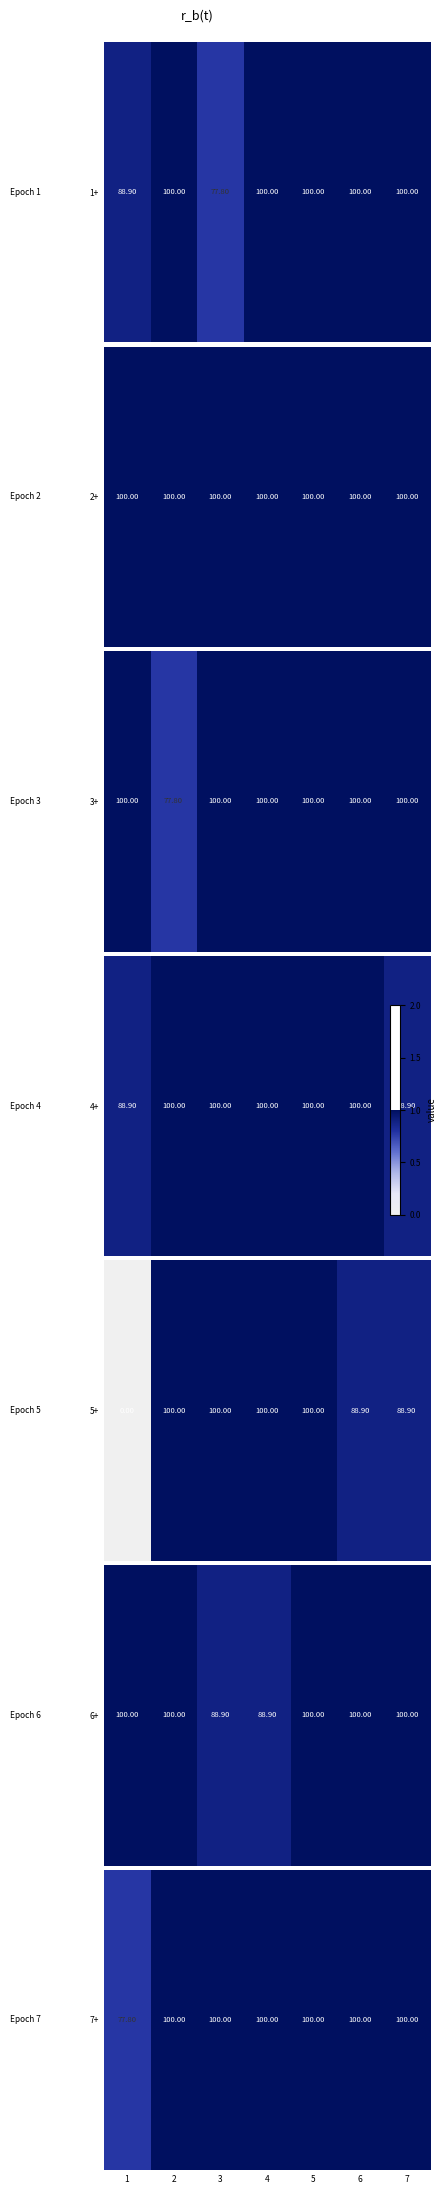

What is the sum of the values at 4 and 3?

2.0